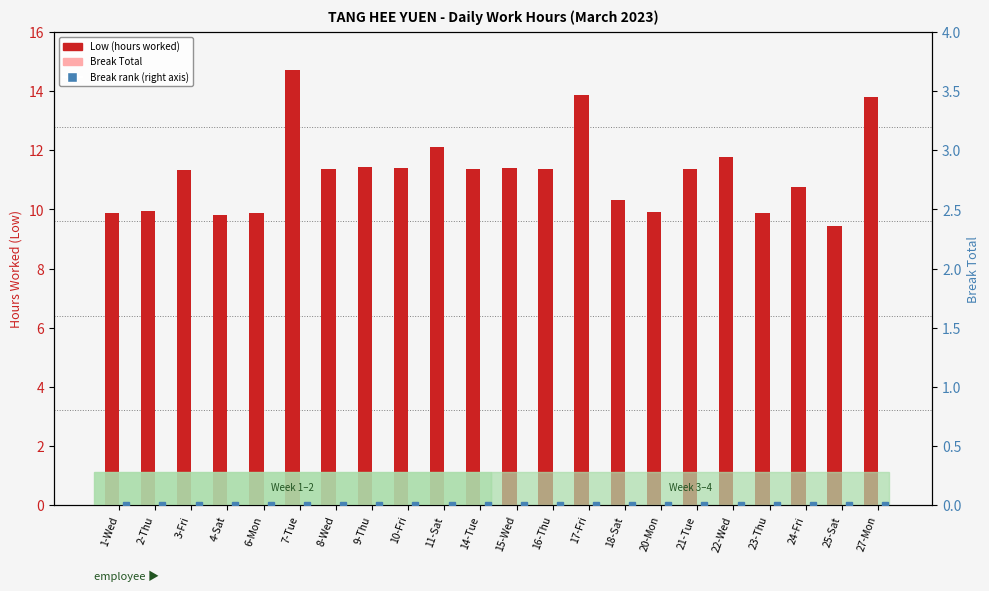

Which series has the widest spread of values?

Low (hours worked)